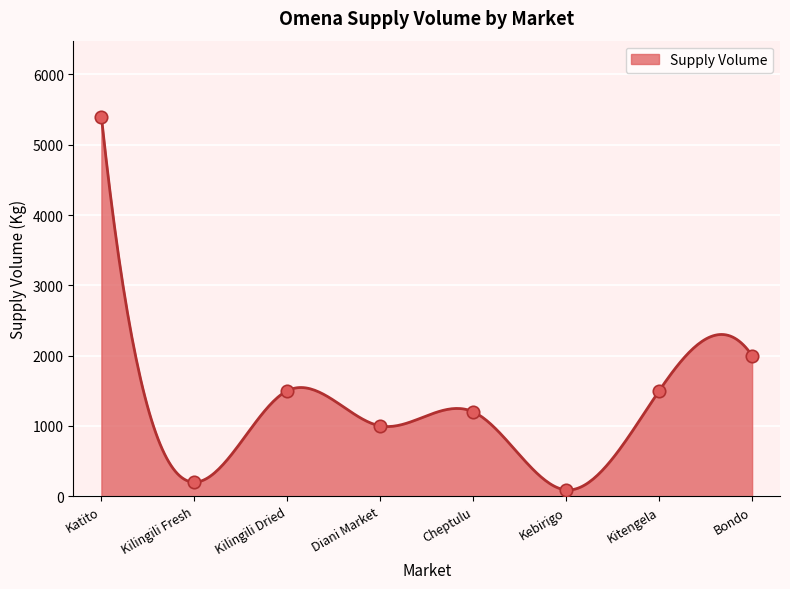

Approximately how many times larger is the value at Cheptulu compared to Bondo?

0.6